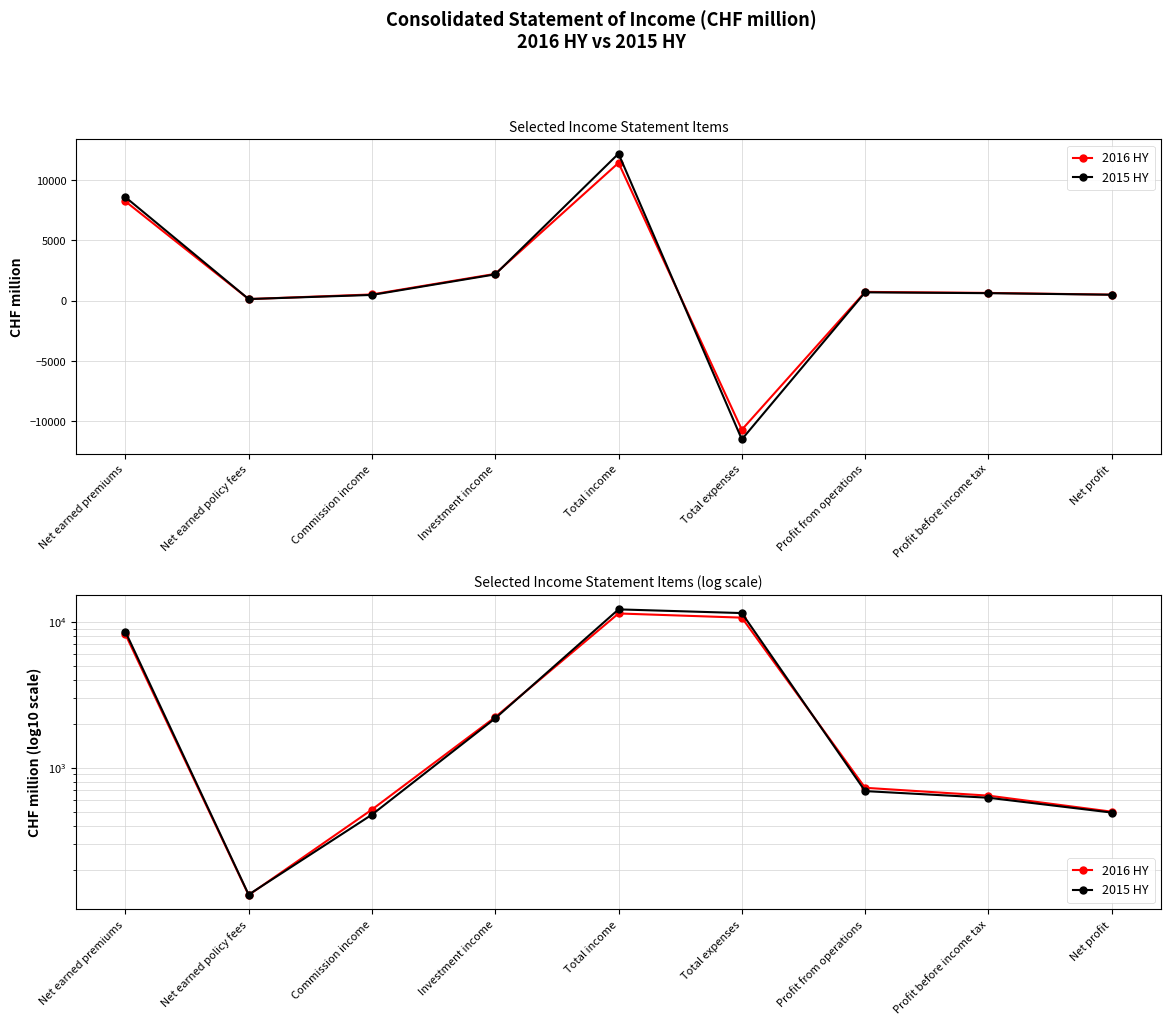

Is it true that 2015 HY equals 21031 at Total income?

False